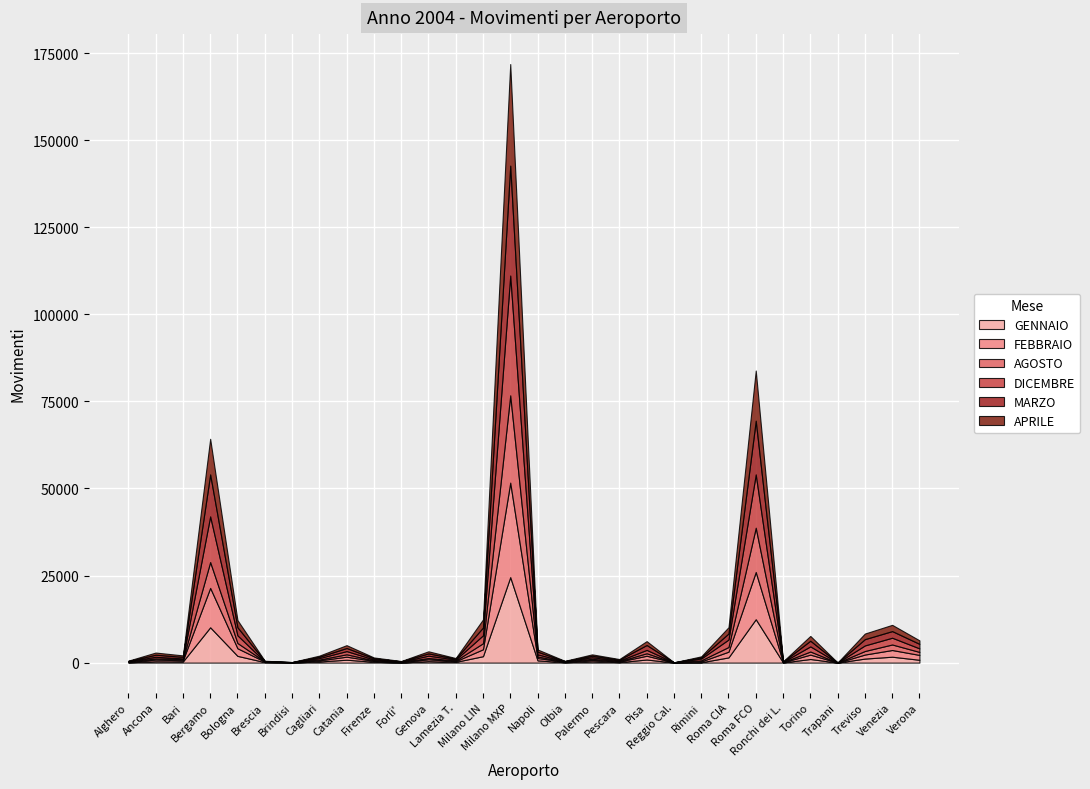

Which series ends up on top after the final intersection of DICEMBRE and AGOSTO?

DICEMBRE